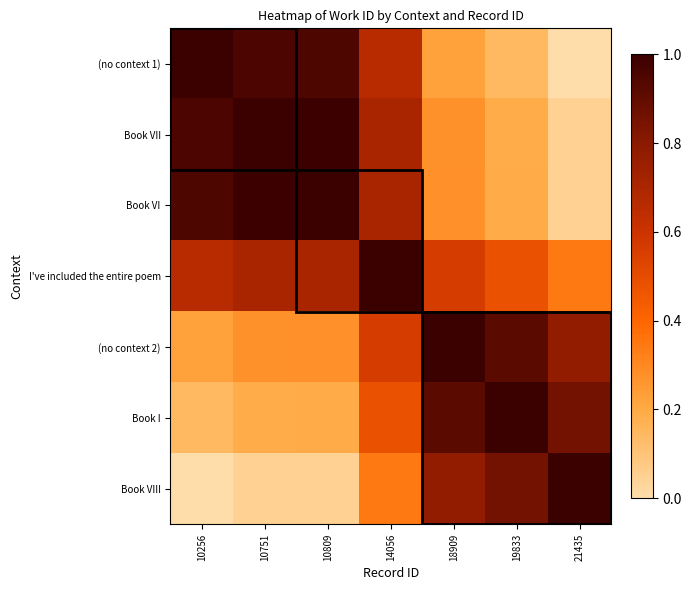

Between 10751 and 18909, which is larger?

10751